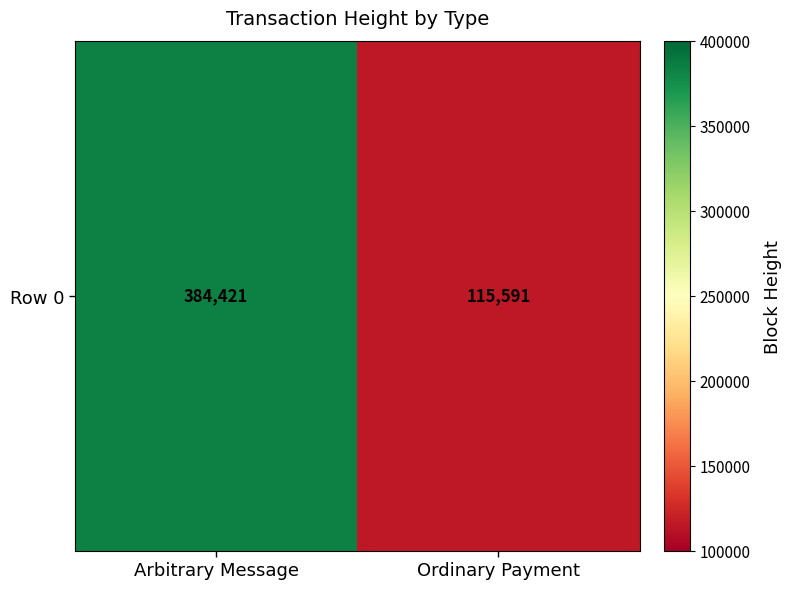

At which category does the chart reach its minimum across all series?

Ordinary Payment